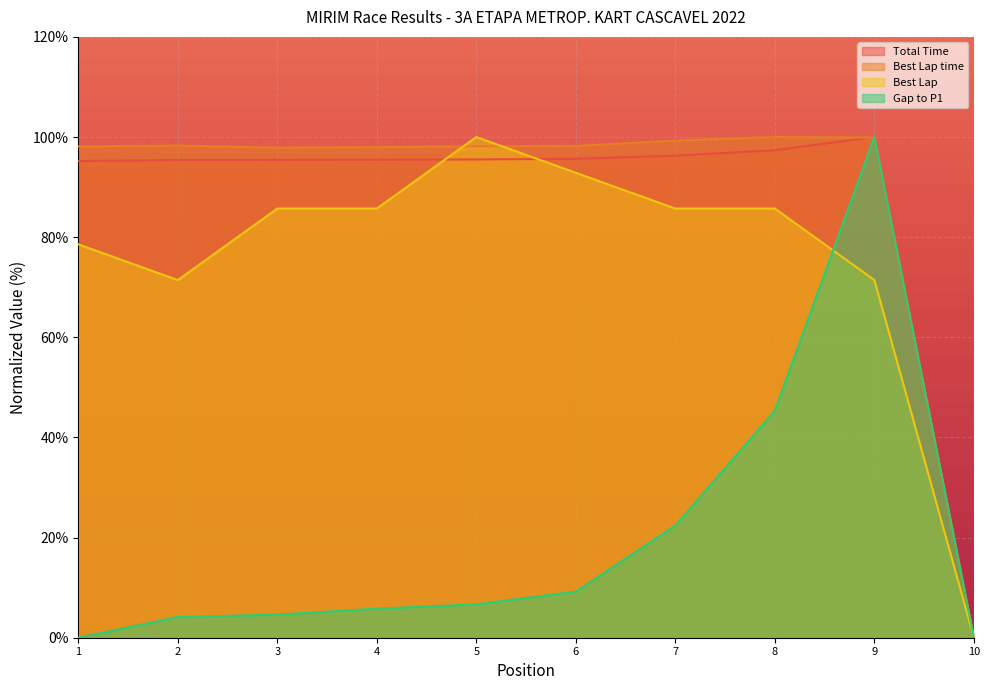

What is the maximum value shown in the chart?

100.0